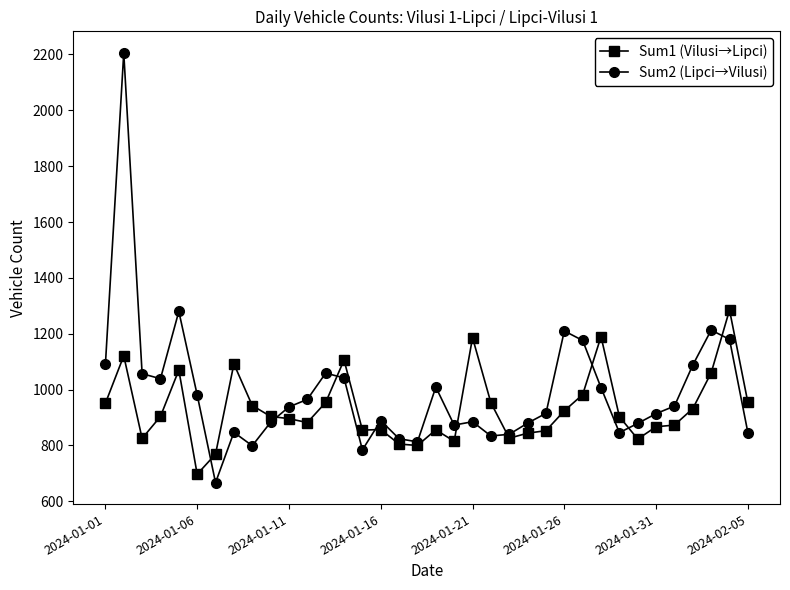

What is the value of the Sum1 (Vilusi→Lipci) point at the 20th from the left?

815